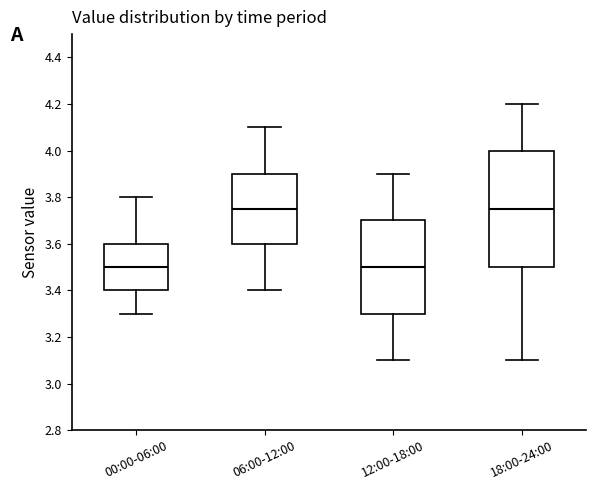

Reading left to right, transcribe this box plot: for each box, give where its median line is, the range the box spans, and where its two whiskers end, as read against the y-axis. The values are not printed on the chart, so give them approximately, as read against the axis.

00:00-06:00: median 3.50, box 3.40 to 3.60, whiskers 3.30 to 3.80
06:00-12:00: median 3.76, box 3.60 to 3.90, whiskers 3.40 to 4.10
12:00-18:00: median 3.50, box 3.30 to 3.70, whiskers 3.10 to 3.90
18:00-24:00: median 3.76, box 3.50 to 4.00, whiskers 3.10 to 4.20